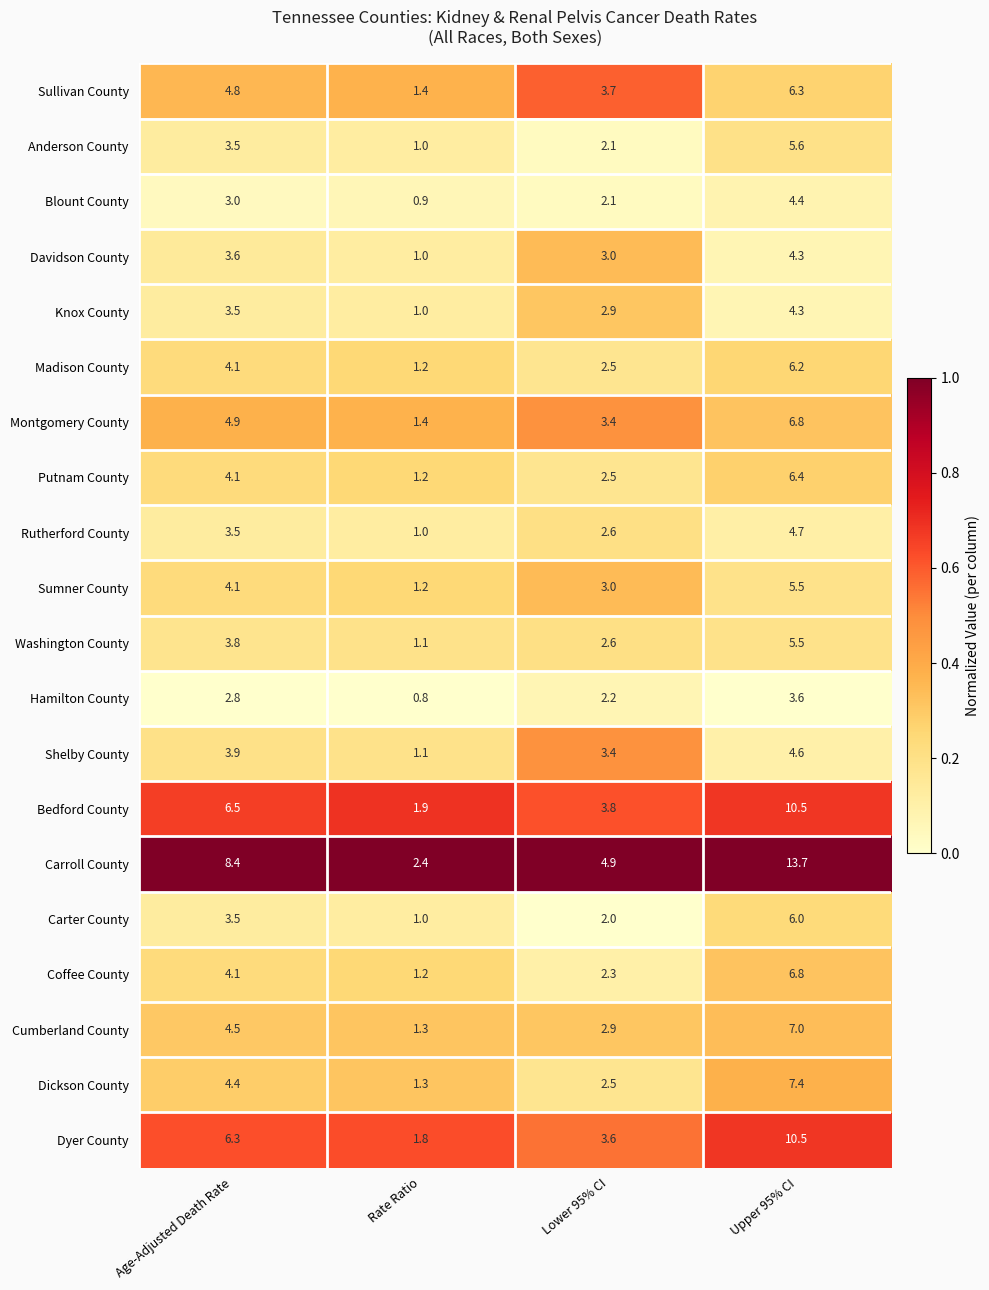

The value of Carroll County at Lower 95% CI is 4.9. True or false?

True